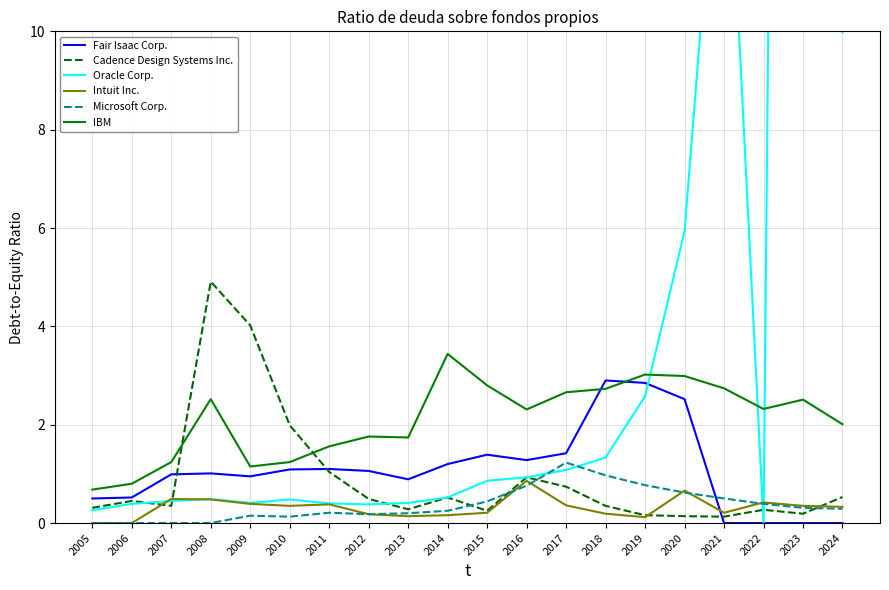

What is the spread (max minus min) of values at 2005?

0.7